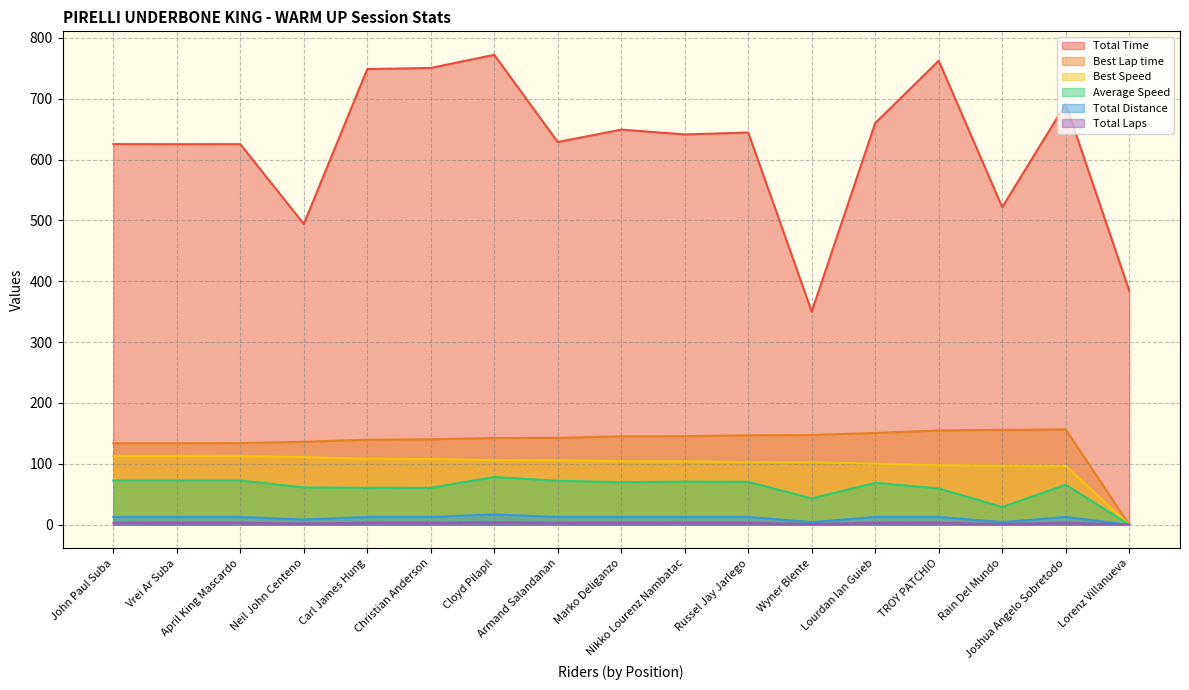

Which series has the largest range (max minus min)?

Total Time